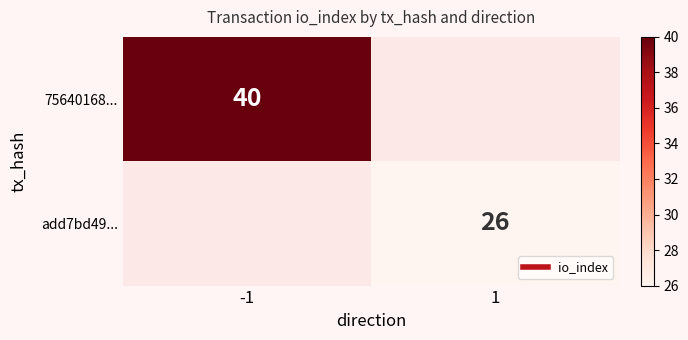

Rank the series at -1 from lowest to highest value.

75640168..., add7bd49...